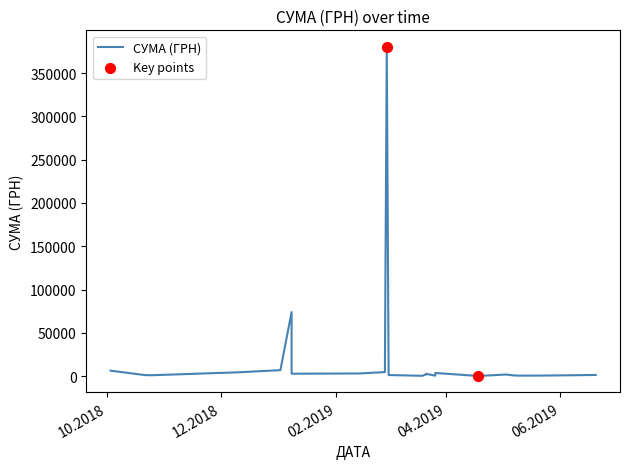

What is the change in value from 21.03.2019 to 13.02.2019?

+1214.9